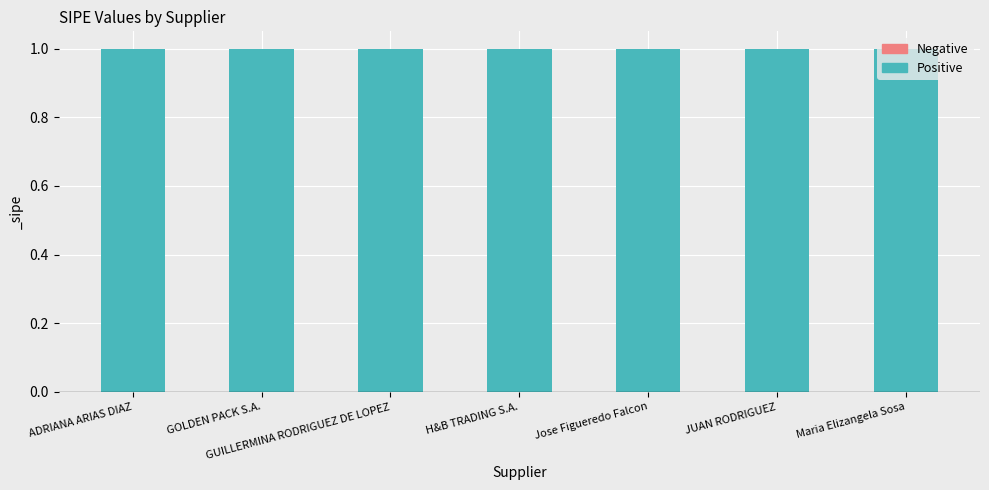

What is the spread (max minus min) of values at ADRIANA ARIAS DIAZ?

1